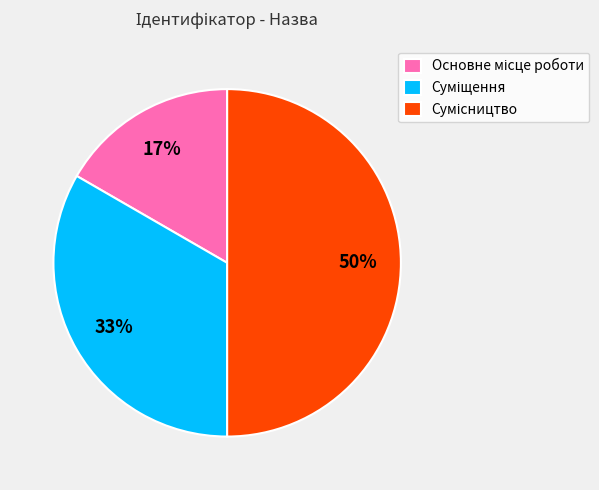

To the nearest percent, what is the difference between the largest and smallest slice percentages?

33%